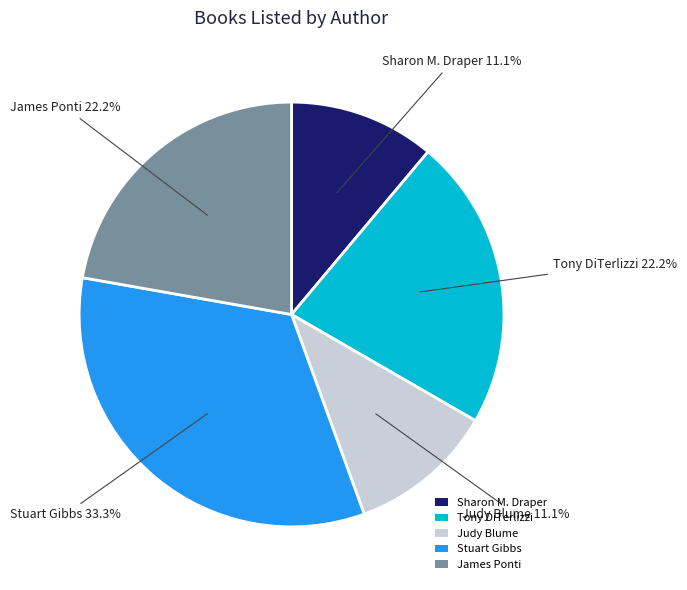

Which slice is the largest?

Stuart Gibbs